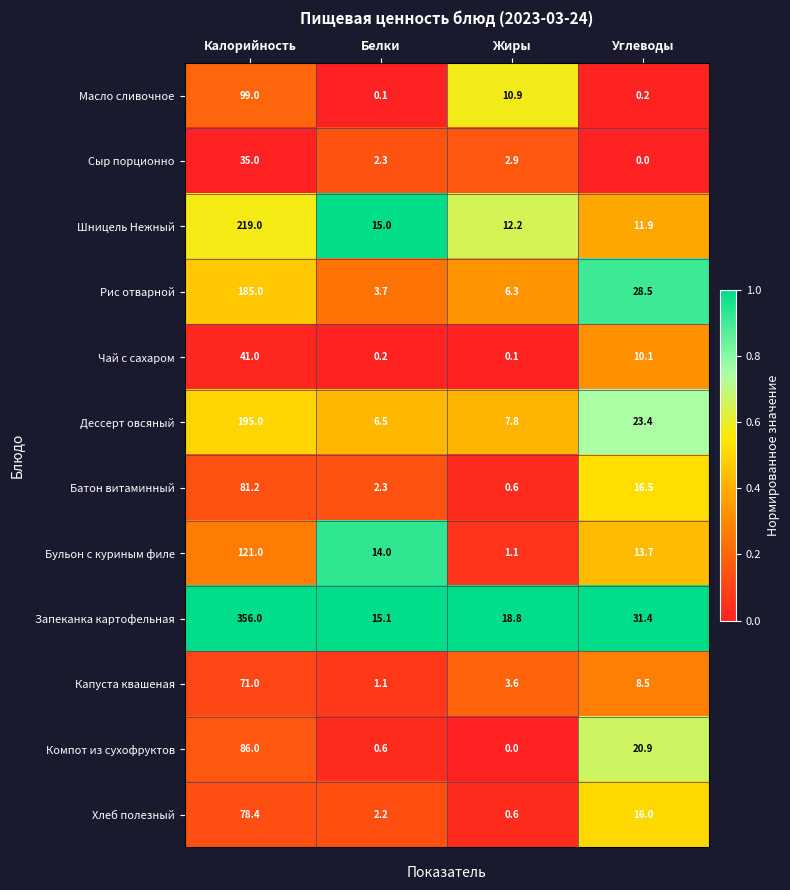

Is it true that Батон витаминный equals 16.5 at Углеводы?

True